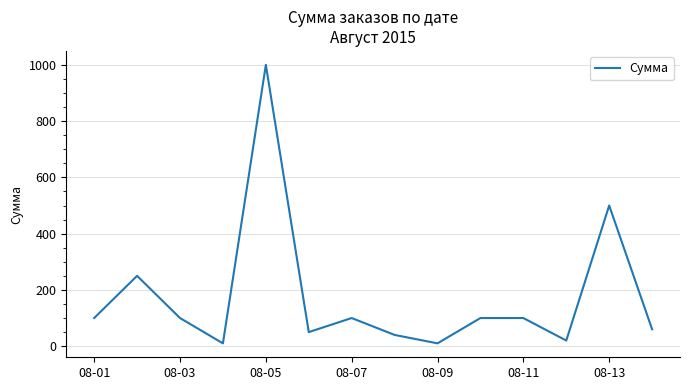

What is the difference between the maximum and minimum values?

990